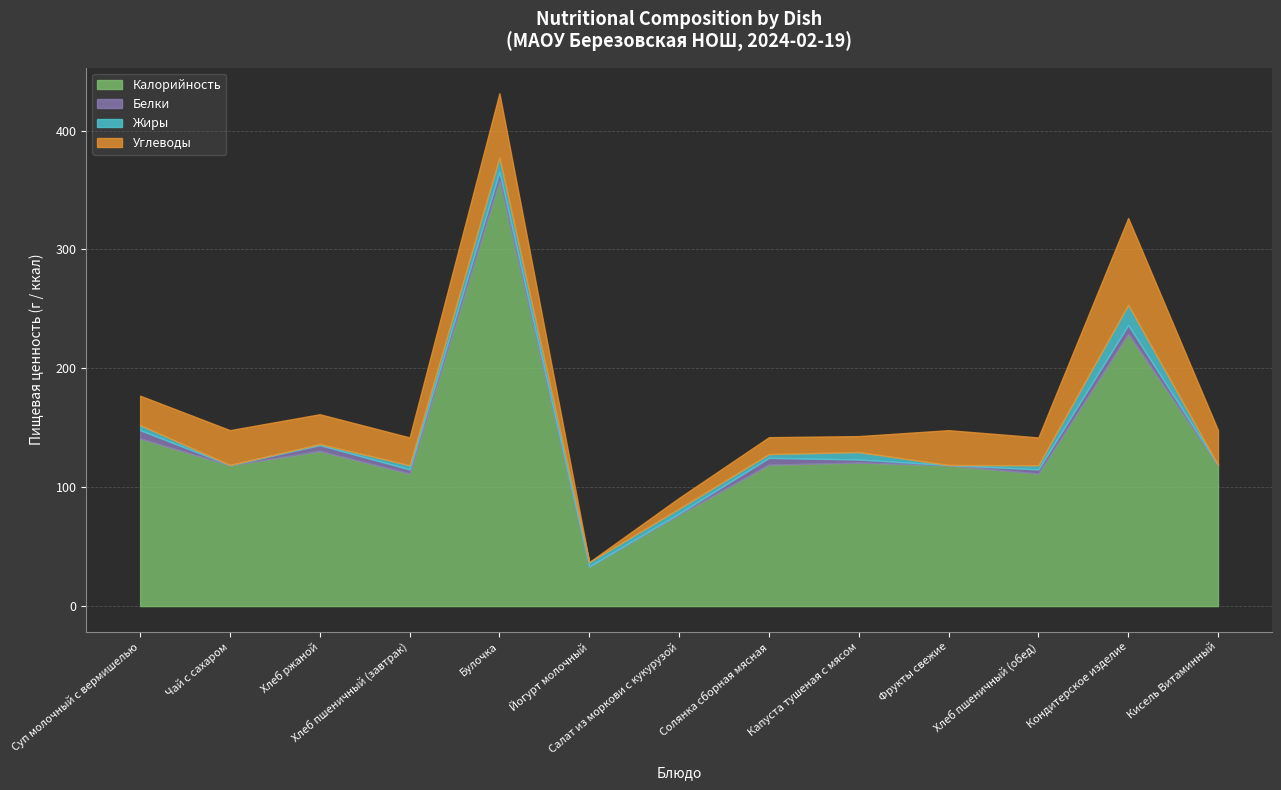

What is the value of the Калорийность point at the 2nd from the left?

118.4